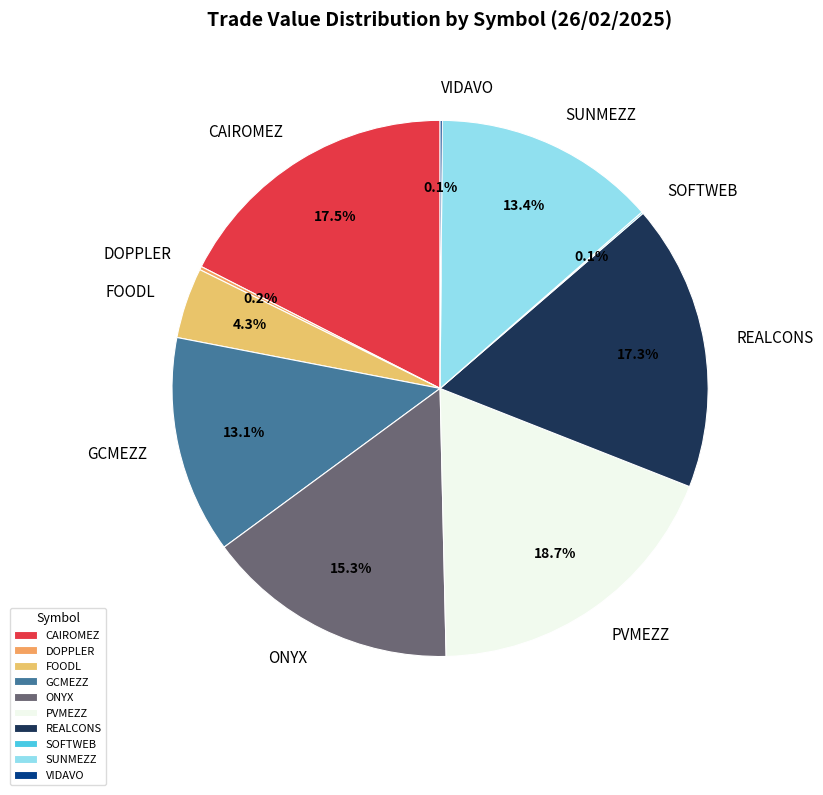

Which category has the biggest portion of the pie?

PVMEZZ